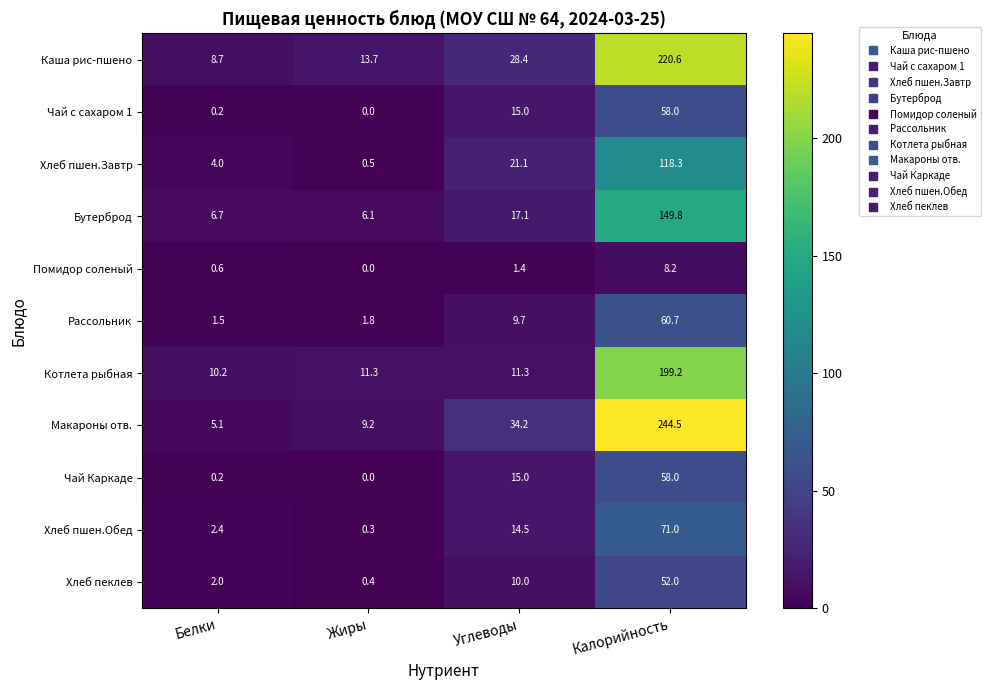

Which label corresponds to the largest value in the chart?

Калорийность